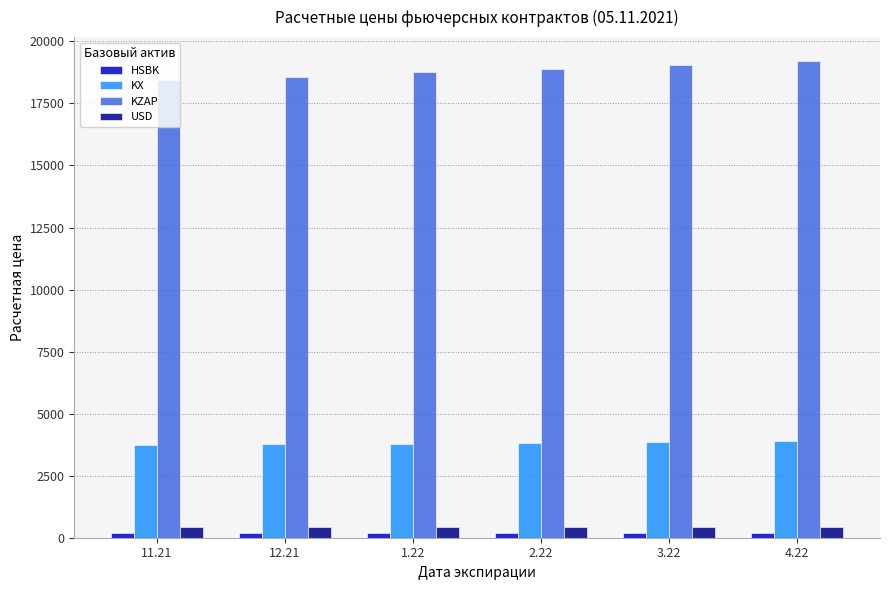

What position from the left is 3.22?

5